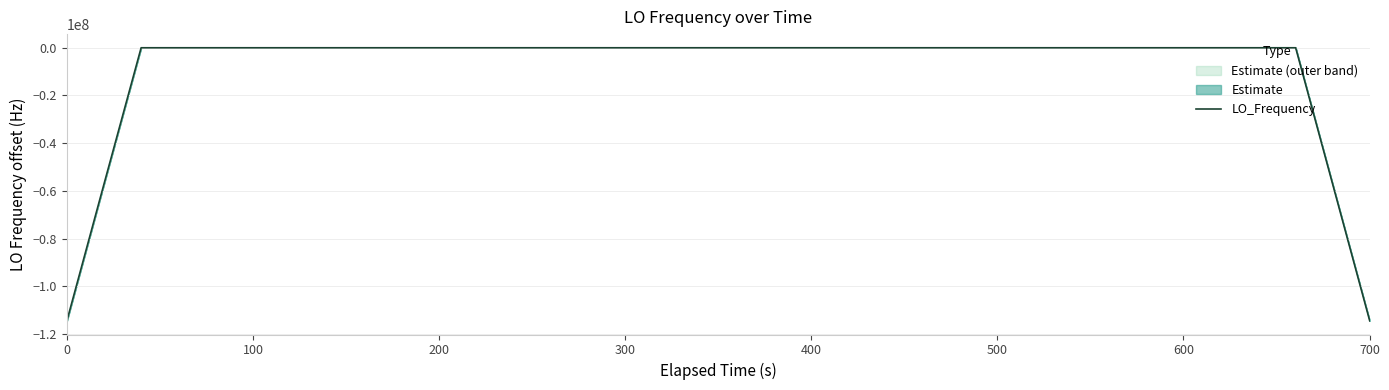

Is this an area chart (filled region under the line)?

No